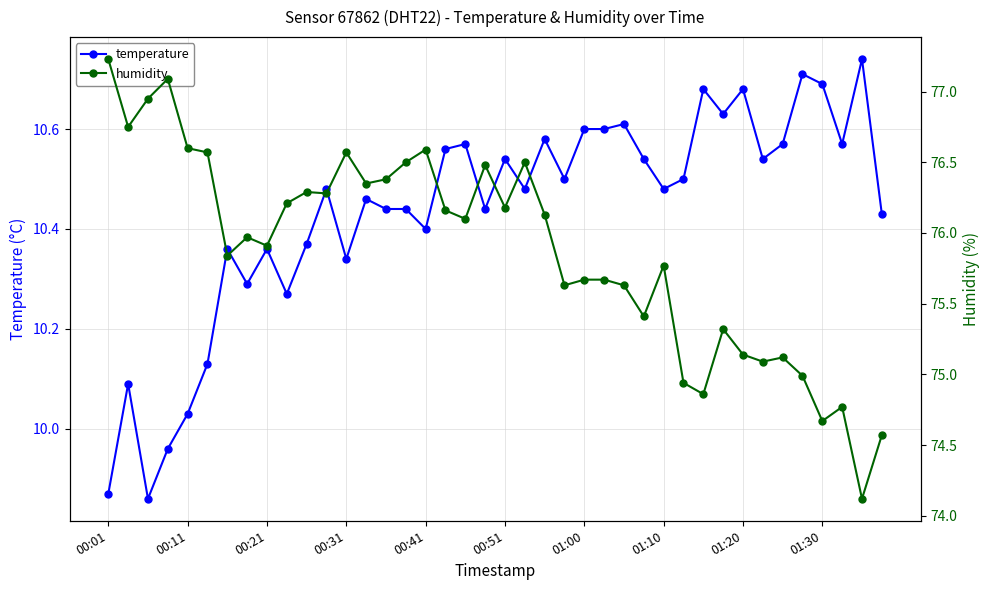

How many lines are shown in the chart?

2